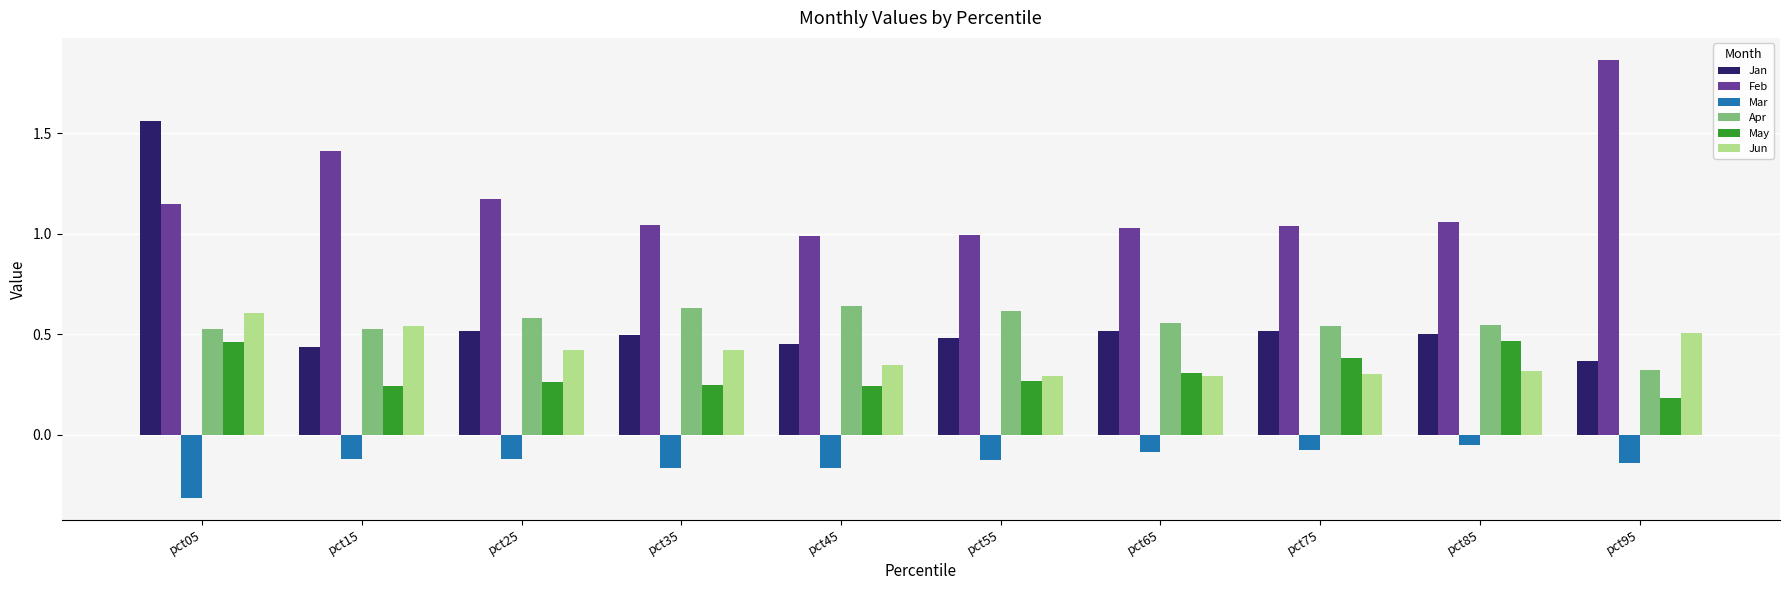

The value of Mar at pct05 is -0.3. True or false?

True